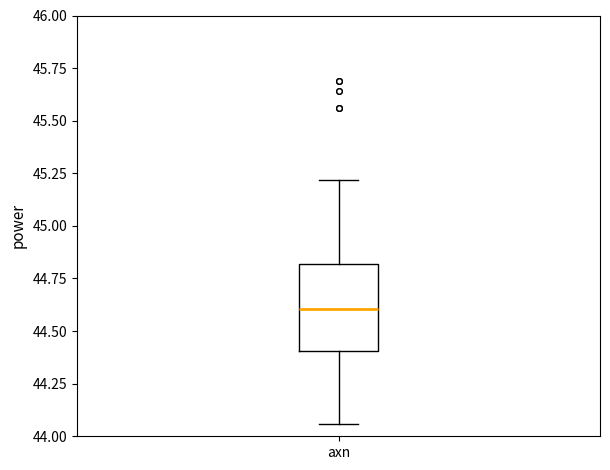

Where does the upper whisker of the box for axn end on the y-axis? The values are not printed on the chart, so give them approximately, as read against the axis.

45.20